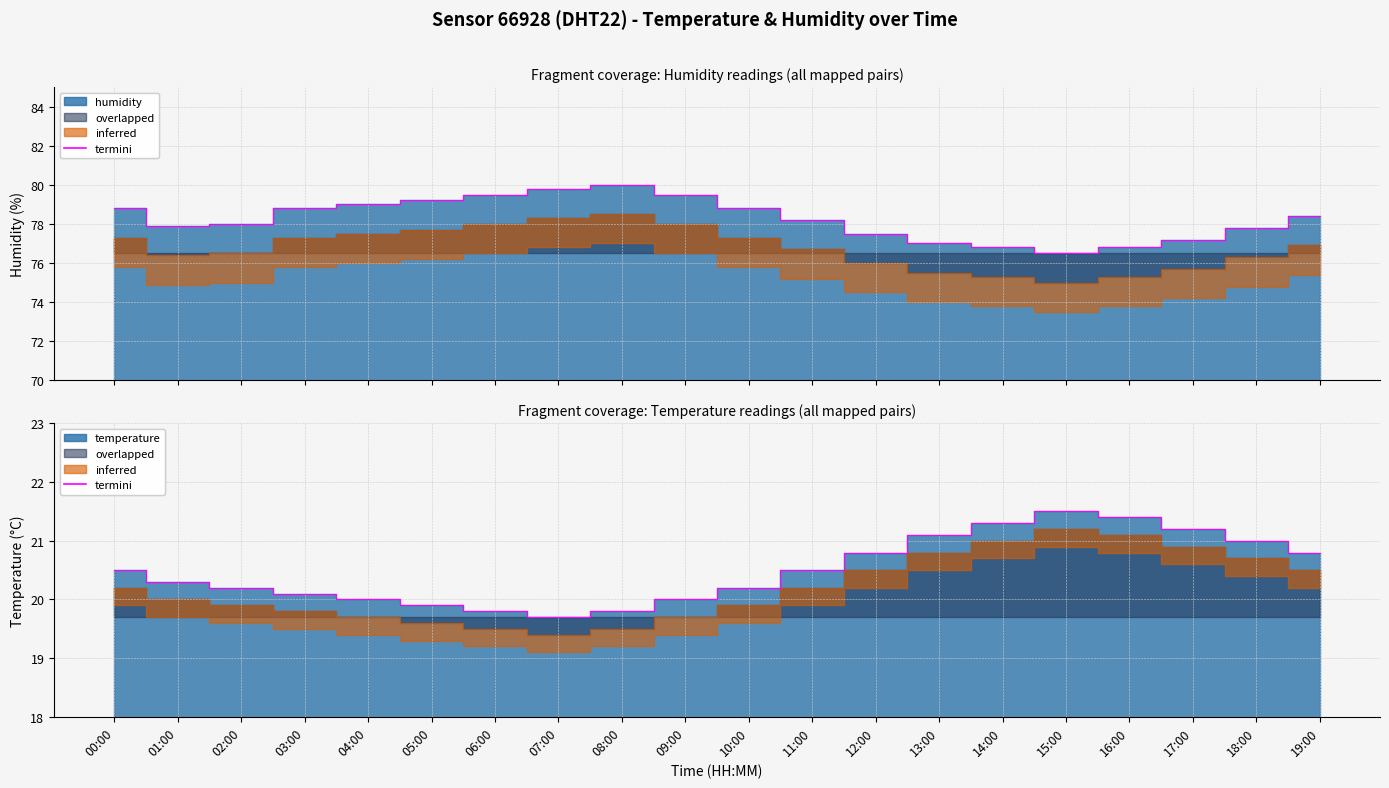

What is the average value of the humidity series?

78.3